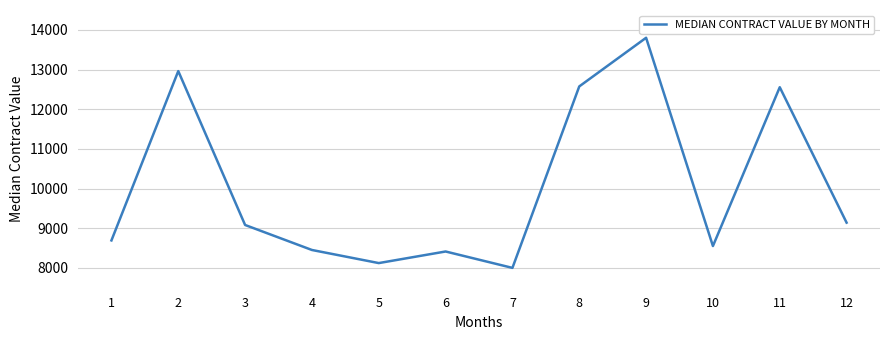

Which has a higher value, 12 or 10?

12